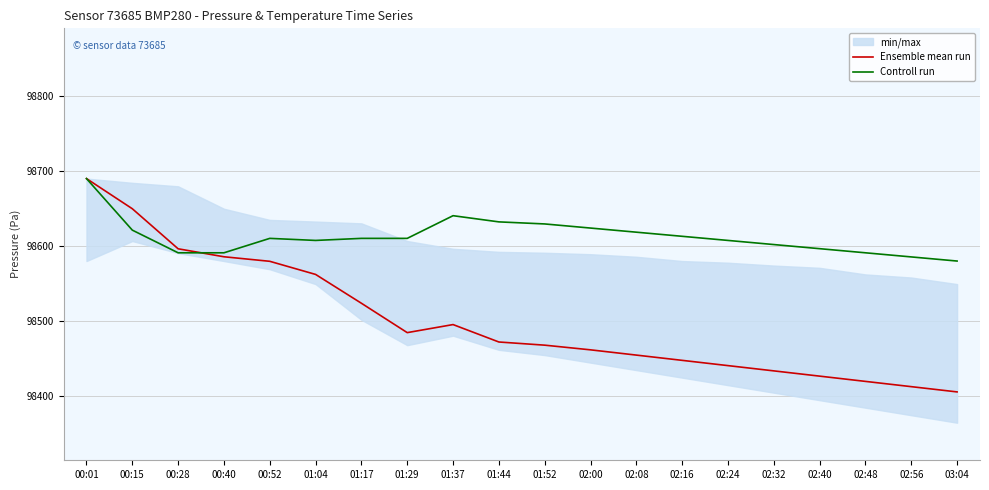

Reading left to right, extract all data points from this chart.

Ensemble mean run: 00:01=98689.9	00:15=98649.8	00:28=98596.5	00:40=98585.9	00:52=98579.8	01:04=98562.4	01:17=98524.0	01:29=98484.9	01:37=98495.6	01:44=98472.4	01:52=98468.2	02:00=98462.0	02:08=98455.0	02:16=98448.0	02:24=98441.0	02:32=98434.0	02:40=98427.0	02:48=98420.0	02:56=98413.0	03:04=98406.0
Controll run: 00:01=98689.9	00:15=98621.3	00:28=98591.2	00:40=98591.2	00:52=98610.4	01:04=98607.6	01:17=98610.4	01:29=98610.4	01:37=98640.6	01:44=98632.3	01:52=98629.6	02:00=98624.1	02:08=98618.6	02:16=98613.1	02:24=98607.6	02:32=98602.1	02:40=98596.7	02:48=98591.2	02:56=98585.7	03:04=98580.2